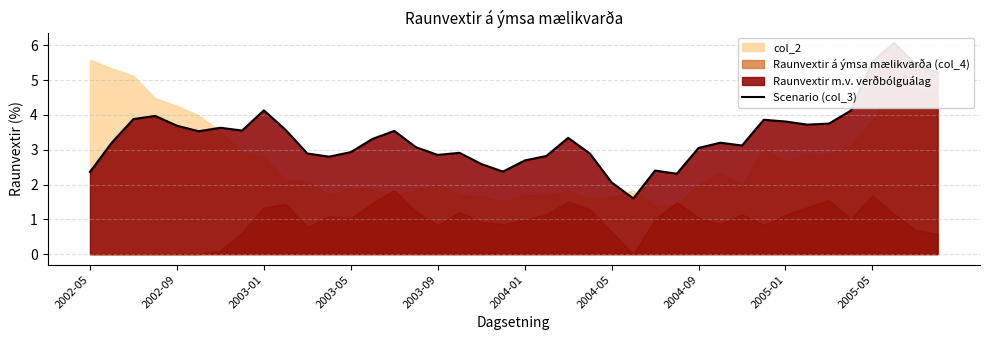

What is the ratio of the value at 2004-09 to the value at 16?

1.2